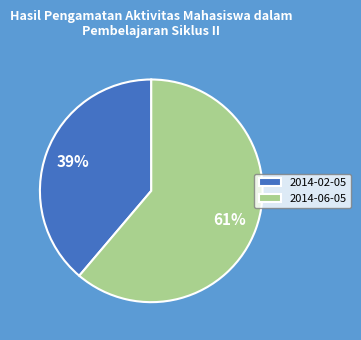

Rank the categories by value from highest to lowest.

2014-06-05, 2014-02-05